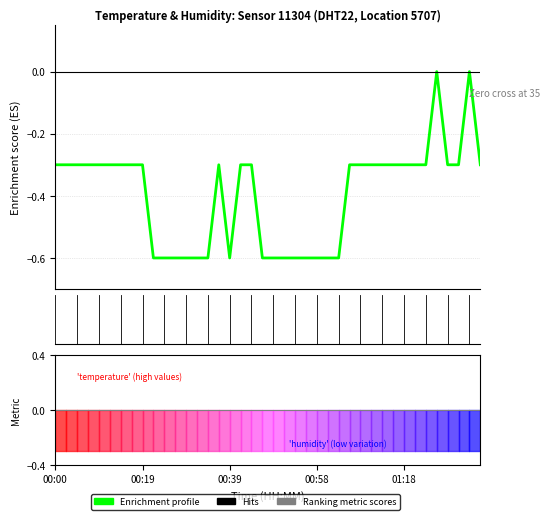

Rank the categories by value from lowest to highest.

00:22, 00:24, 00:27, 00:29, 00:32, 00:34, 00:39, 00:46, 00:49, 00:51, 00:54, 00:56, 00:58, 01:01, 01:03, 00:00, 00:02, 00:05, 00:07, 00:10, 00:12, 00:14, 00:17, 00:19, 00:36, 00:41, 00:44, 01:06, 01:08, 01:11, 01:13, 01:16, 01:18, 01:20, 01:23, 01:28, 01:30, 01:35, 01:25, 01:33